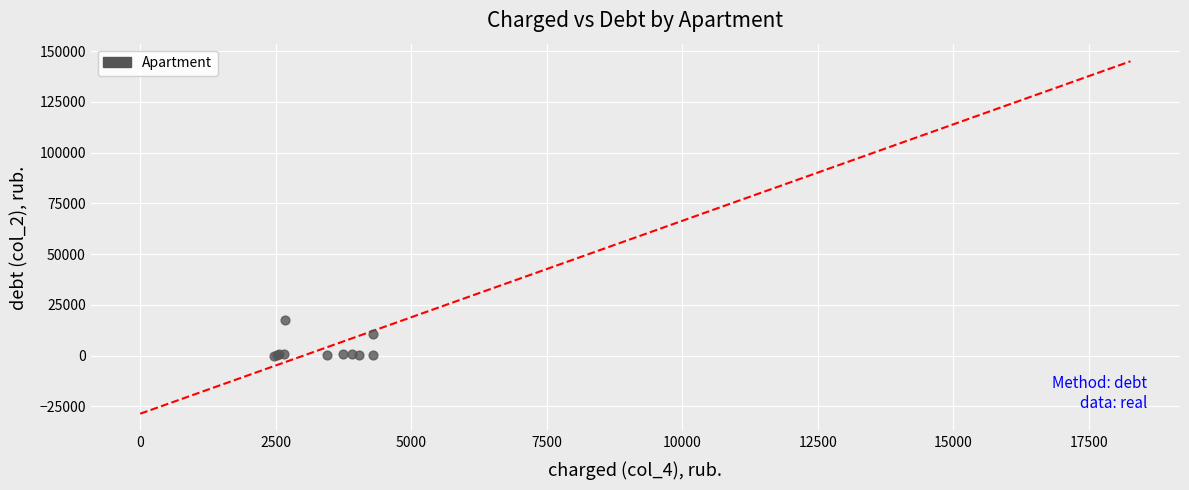

What Y value in the scatter plot is closest to 8701?

10674.7